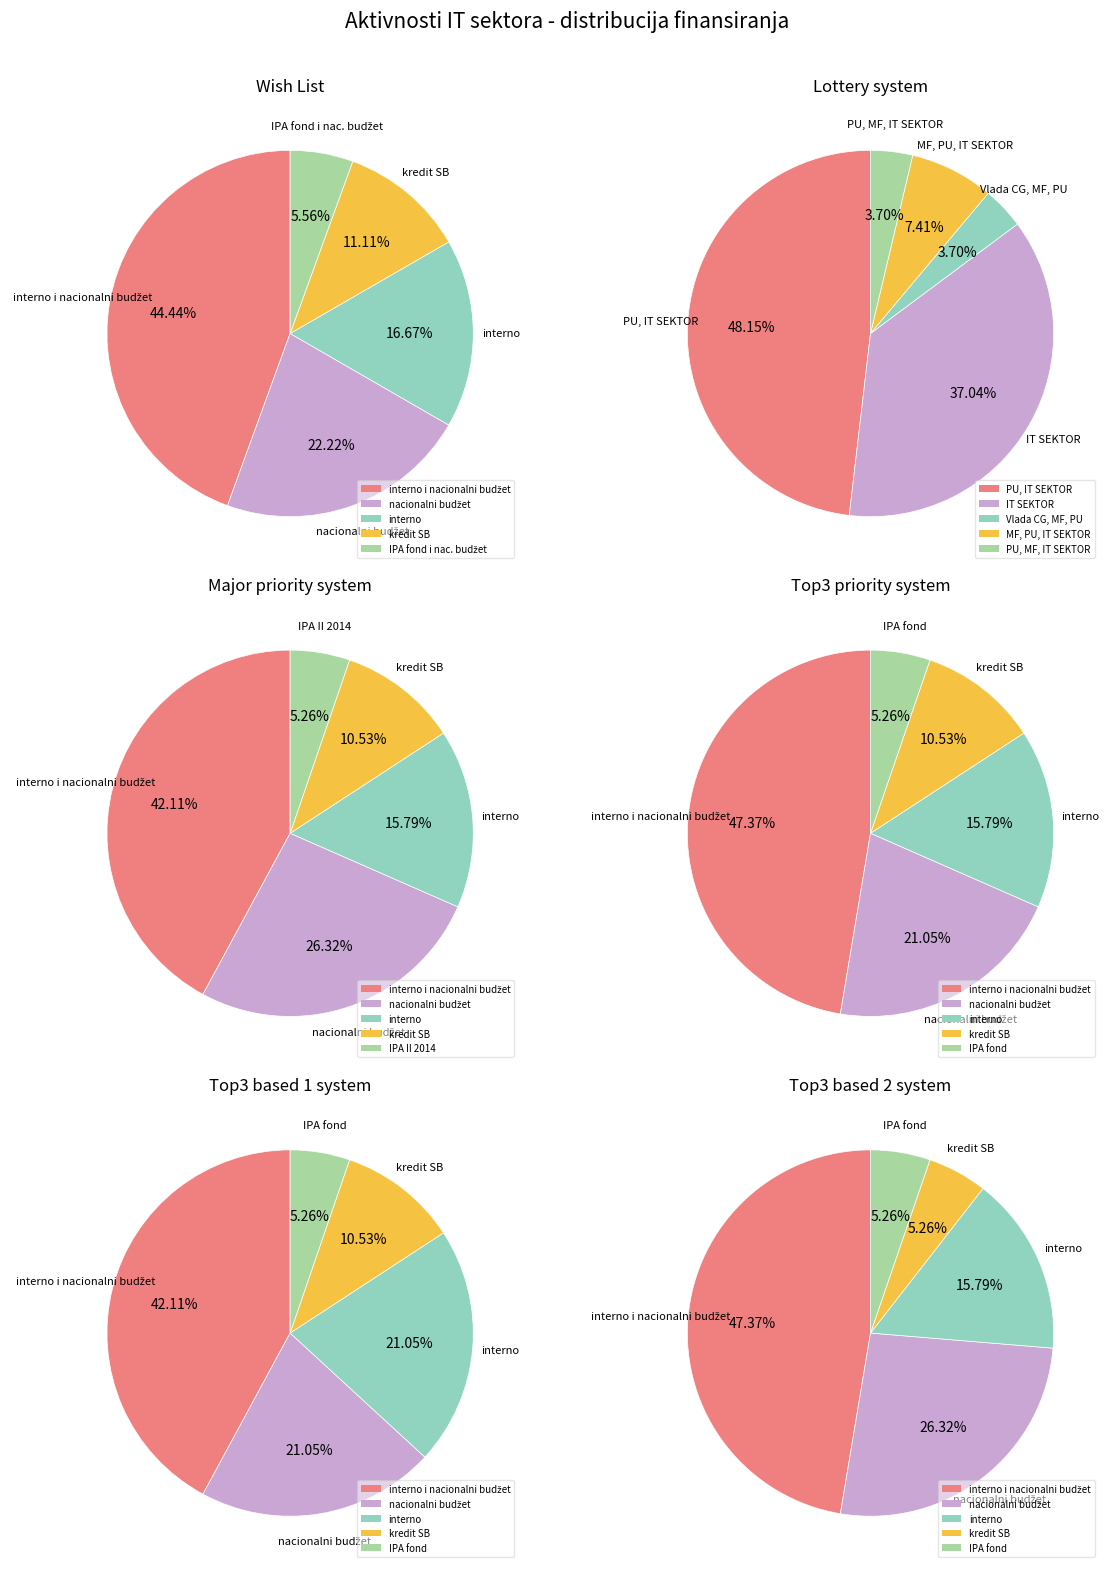

How many slices are in this pie chart?

5